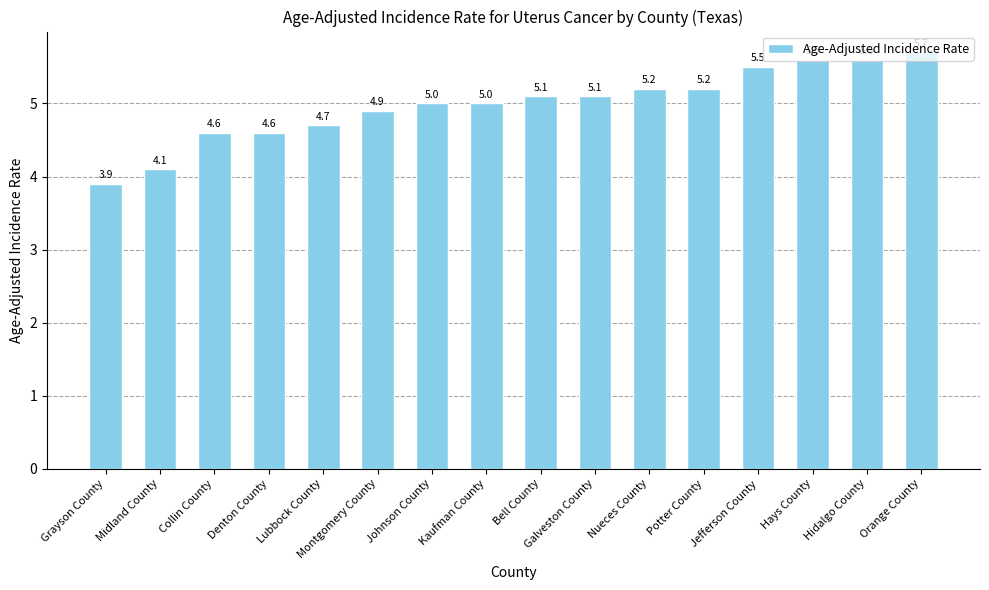

What value does the data have at Orange County?

5.7